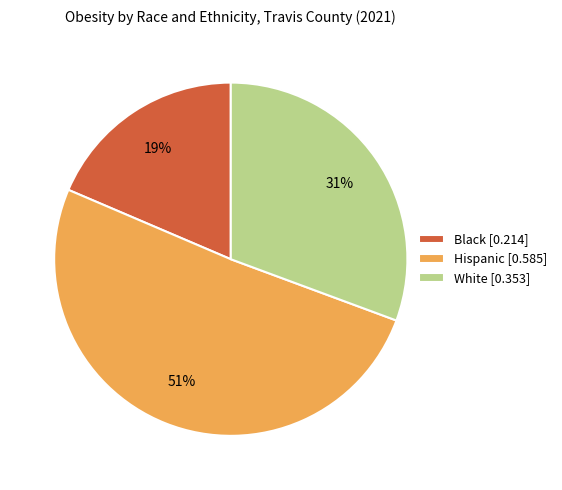

Is the sum of Black [0.214] and Hispanic [0.585] greater than half?

Yes